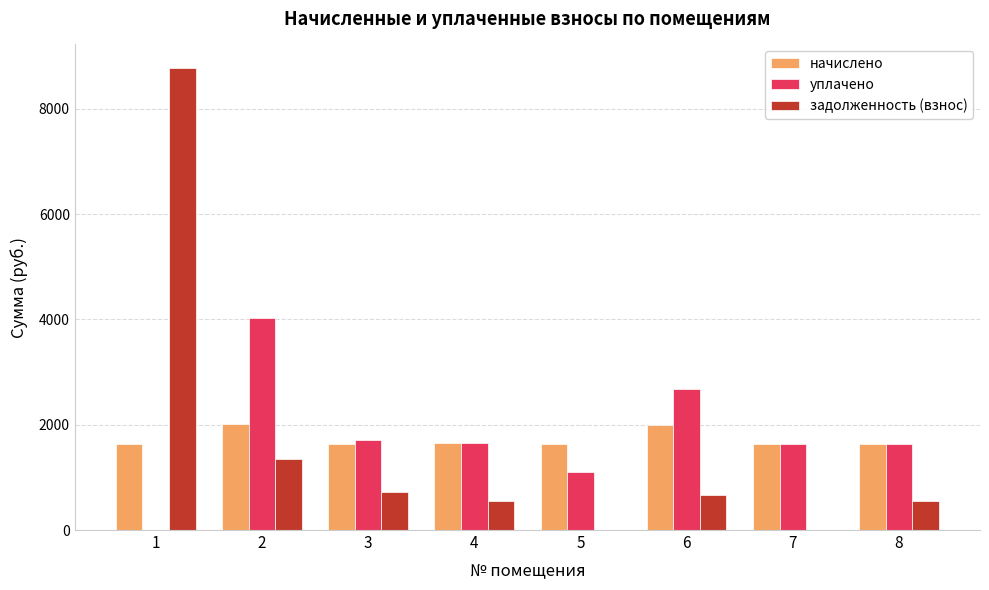

Between 4 and 6, which series saw the biggest shift?

уплачено